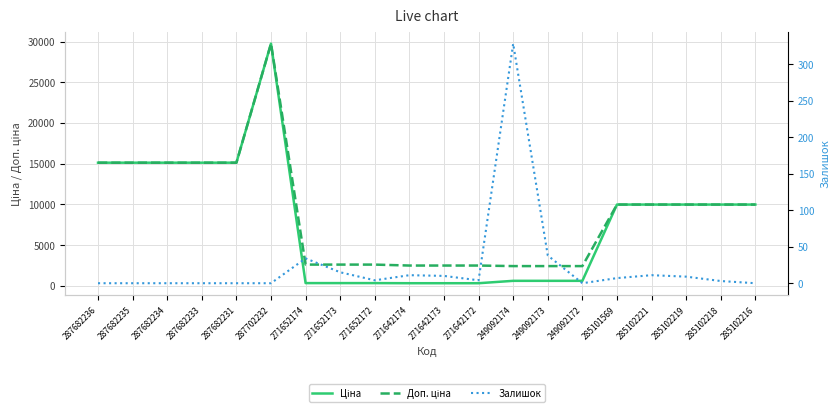

What is the difference between the maximum and minimum values in the Доп. ціна series?

27332.4